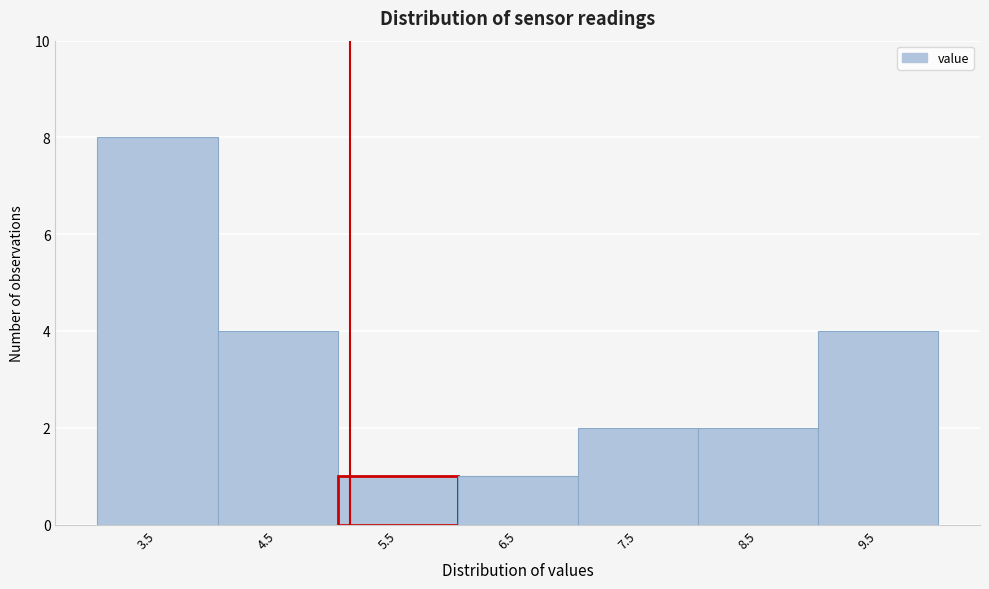

Reading left to right, list all the values displayed in this chart.

3.5=8	4.5=4	5.5=1	6.5=1	7.5=2	8.5=2	9.5=4